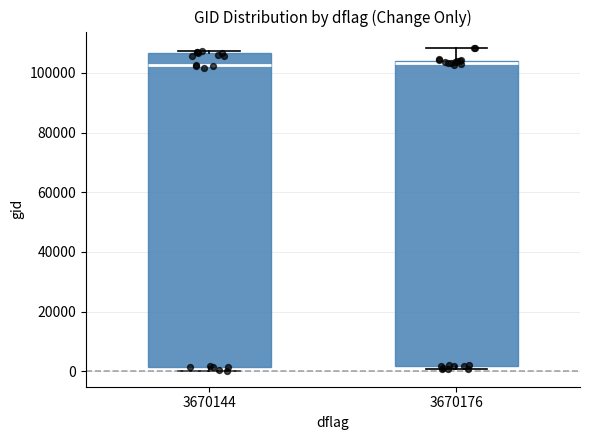

Reading left to right, transcribe this box plot: for each box, give where its median line is, the range the box spans, and where its two whiskers end, as read against the y-axis. The values are not printed on the chart, so give them approximately, as read against the axis.

3670144: median 102000, box 2000 to 106000, whiskers 0 to 108000
3670176: median 104000 (just below the box's upper edge), box 2000 to 104000, whiskers 0 to 108000